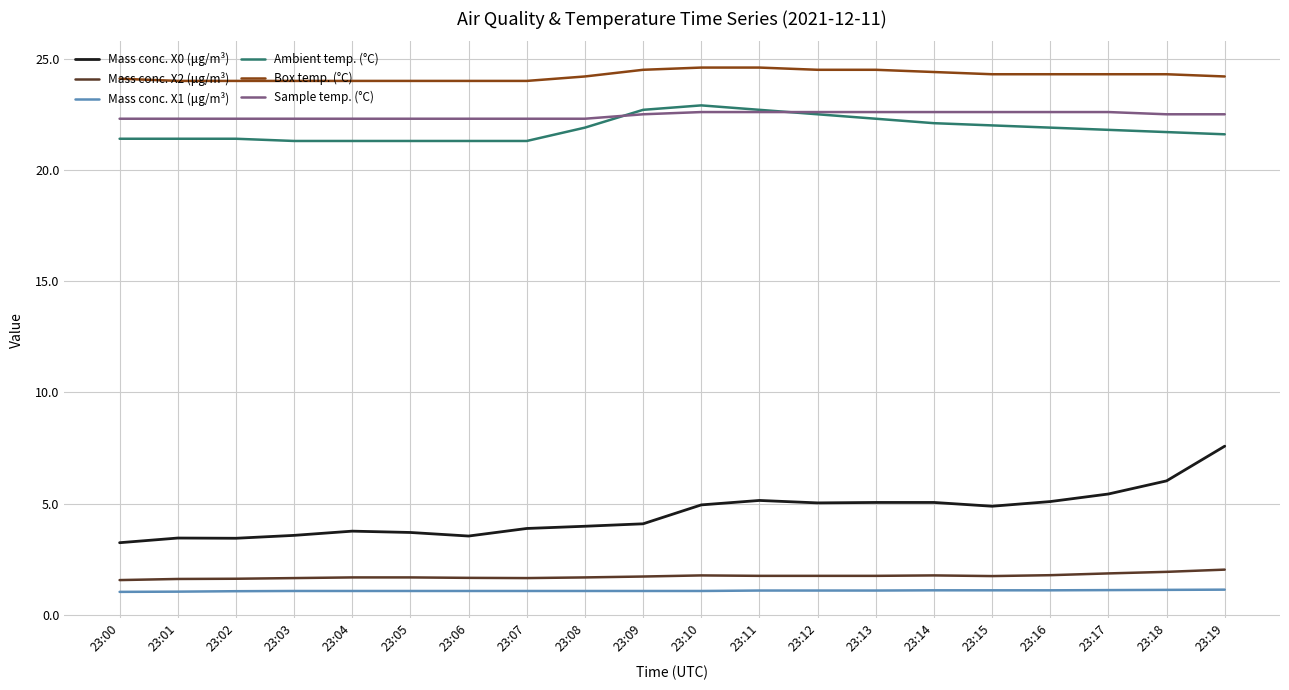

Which series has the widest spread of values?

Mass conc. X0 (μg/m³)